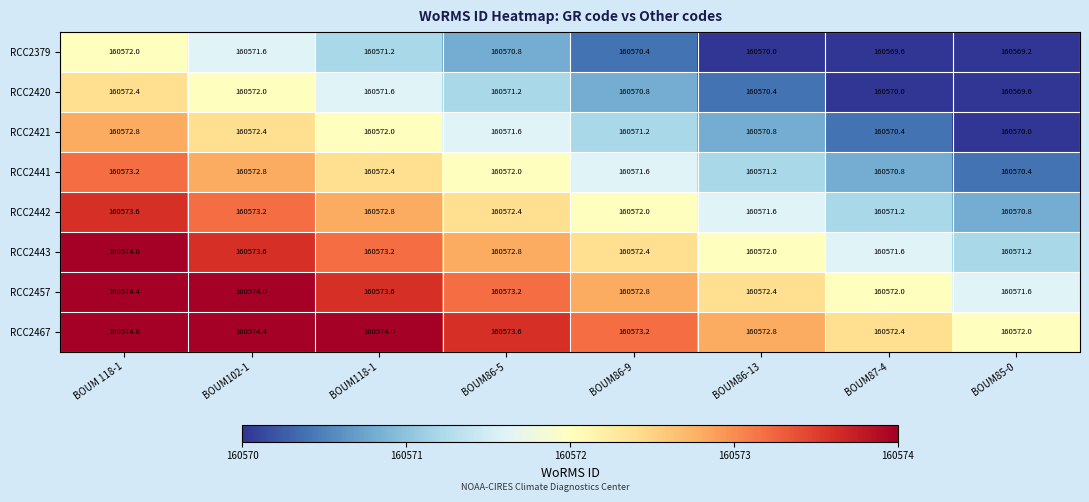

What is the sum of the RCC2420 values at BOUM86-9 and BOUM118-1?

321142.4